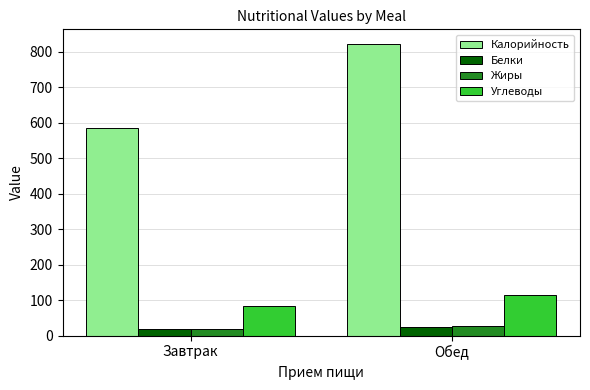

How many categories are shown in the chart?

2